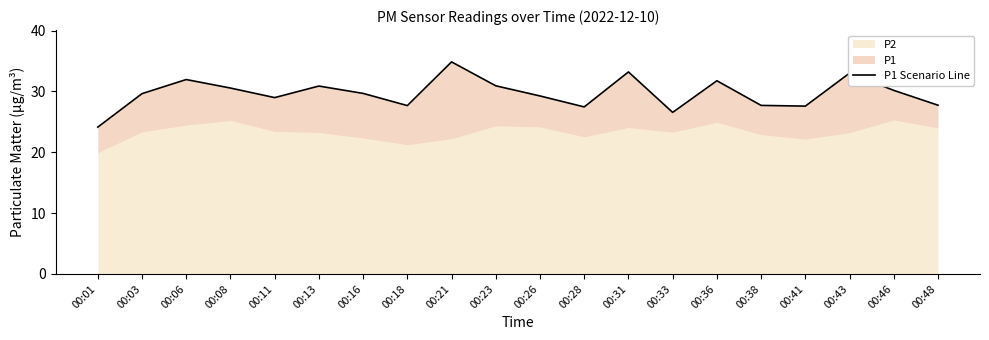

Which has a higher value, 00:41 or 00:11?

00:11